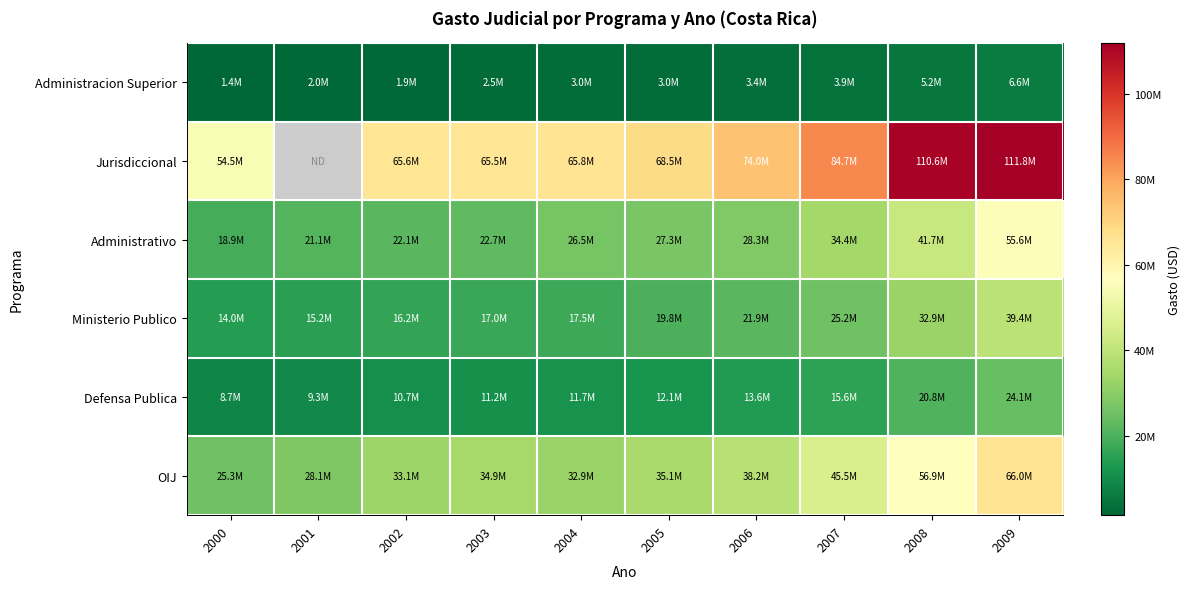

Read the OIJ value at 2008.

56875863.8